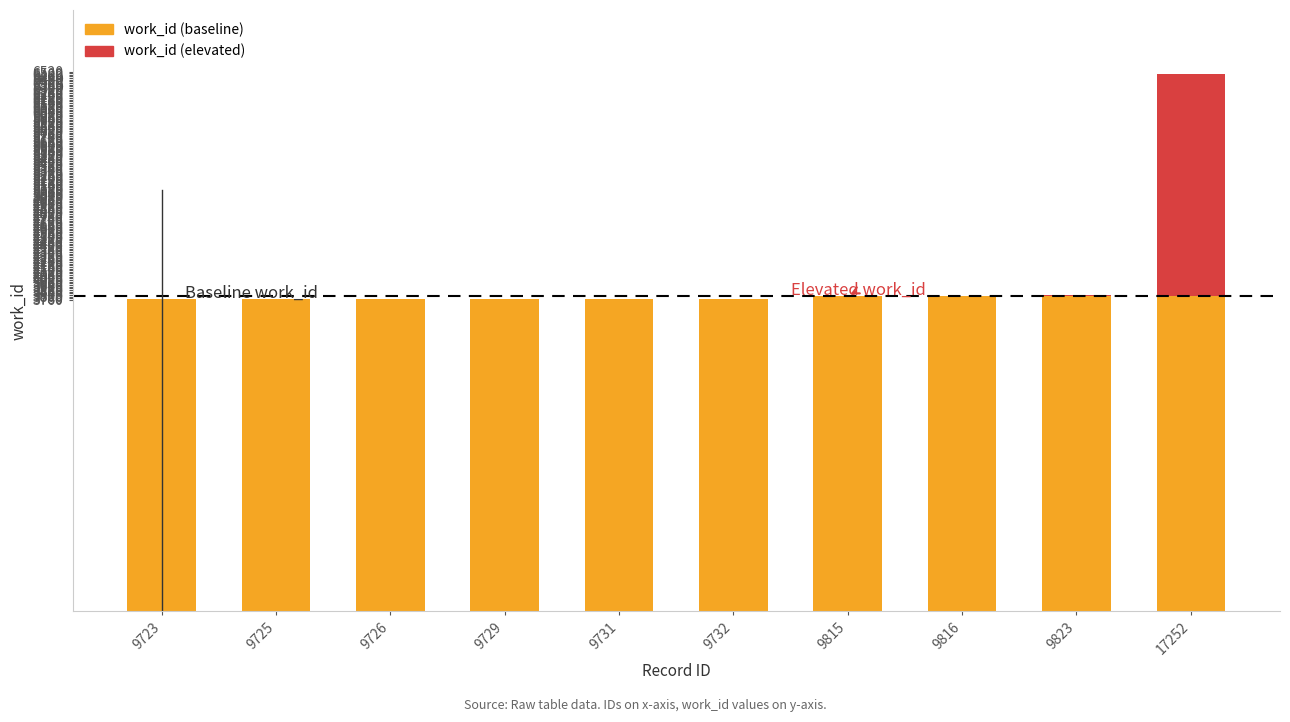

What is the sum of the work_id (baseline) values at 17252 and 9816?

7624